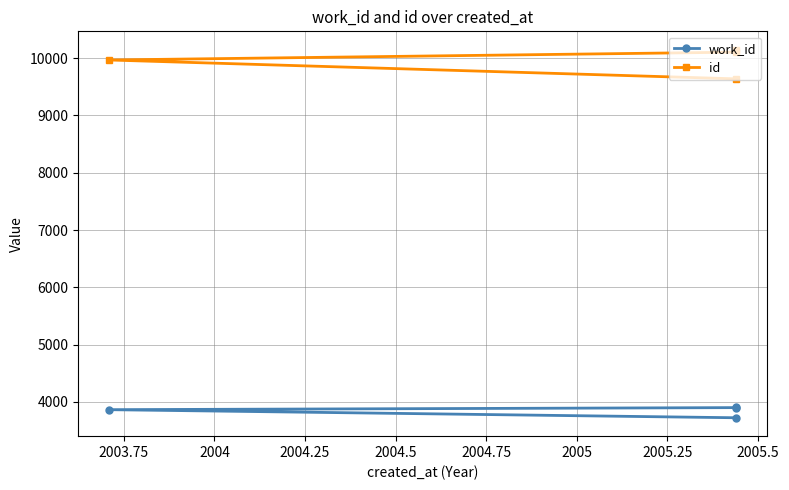

What is the lowest value of the work_id series?

3725